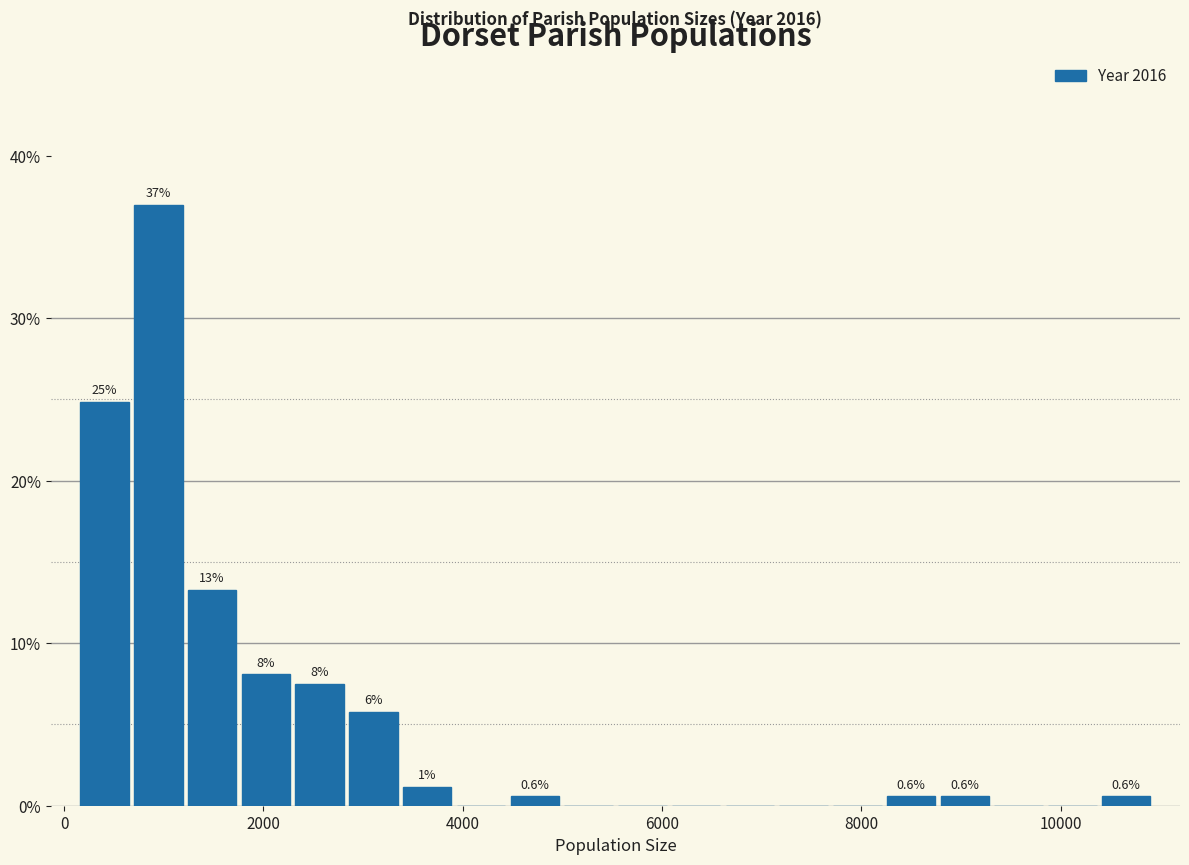

Around what value on the x-axis is the tallest bar? Give the approximate position of its centre, as read against the axis.

1000